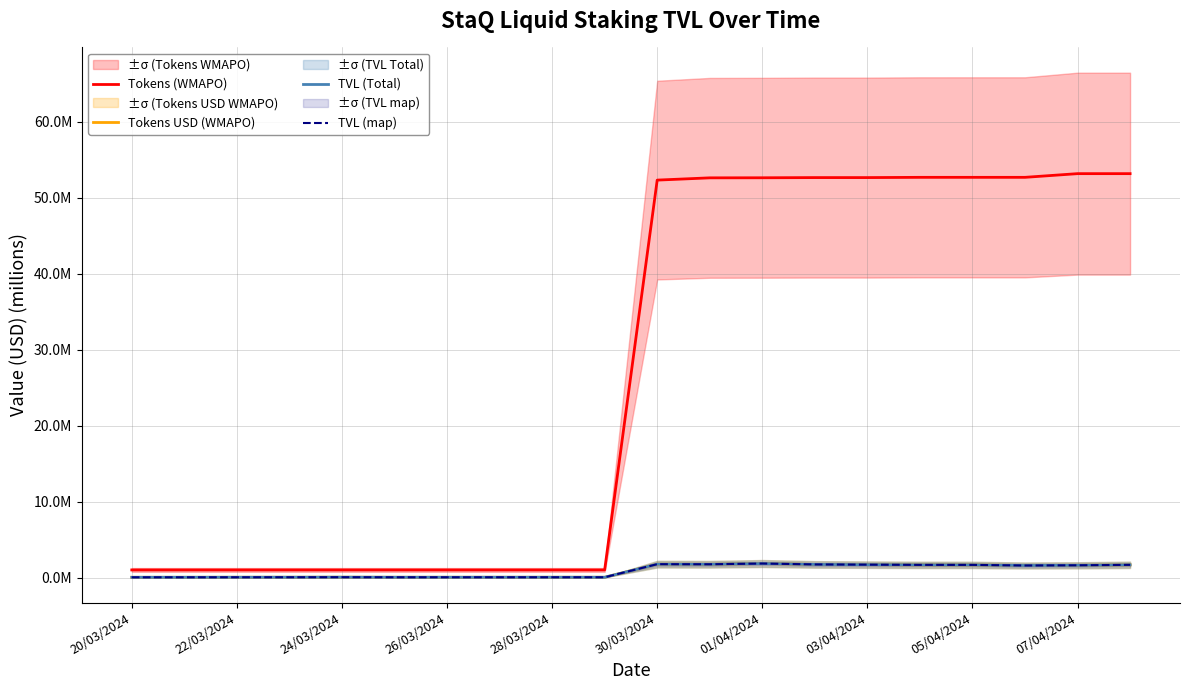

The Tokens USD (WMAPO) series shows 1.7 at 05/04/2024. True or false?

True